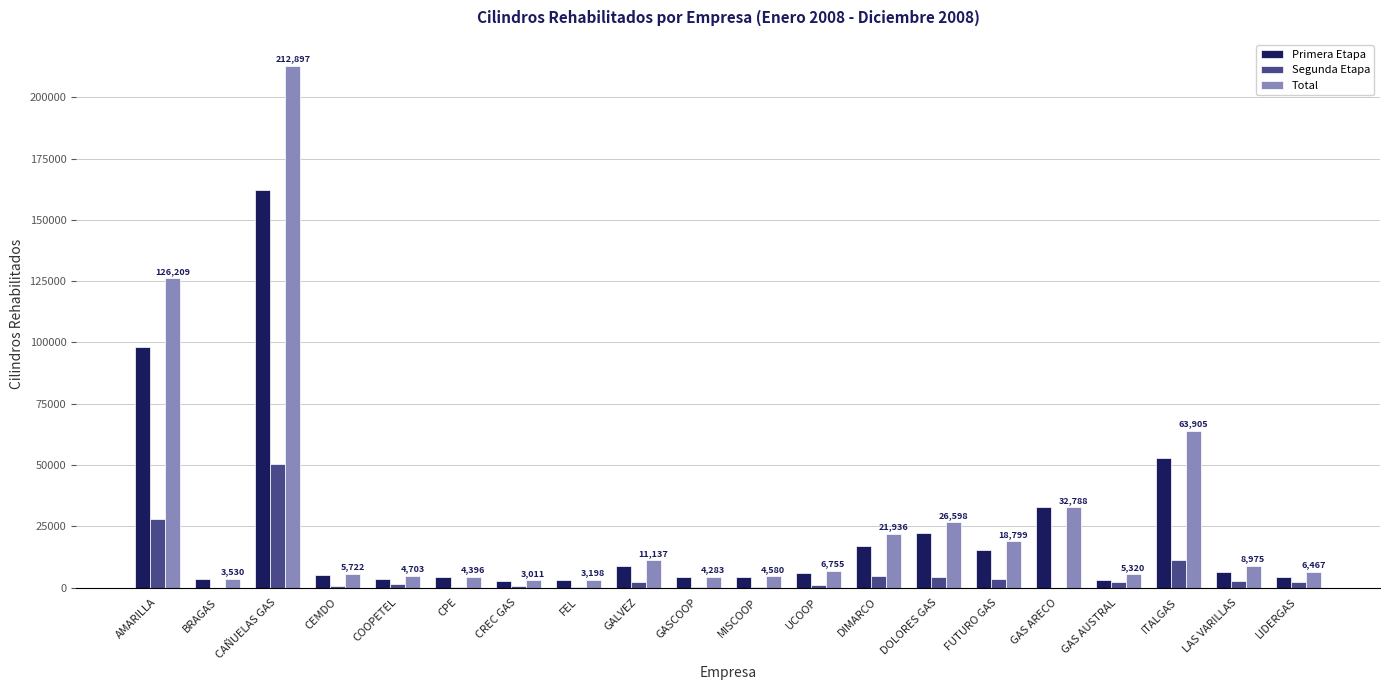

Between CAÑUELAS GAS and CPE, which series saw the biggest shift?

Total